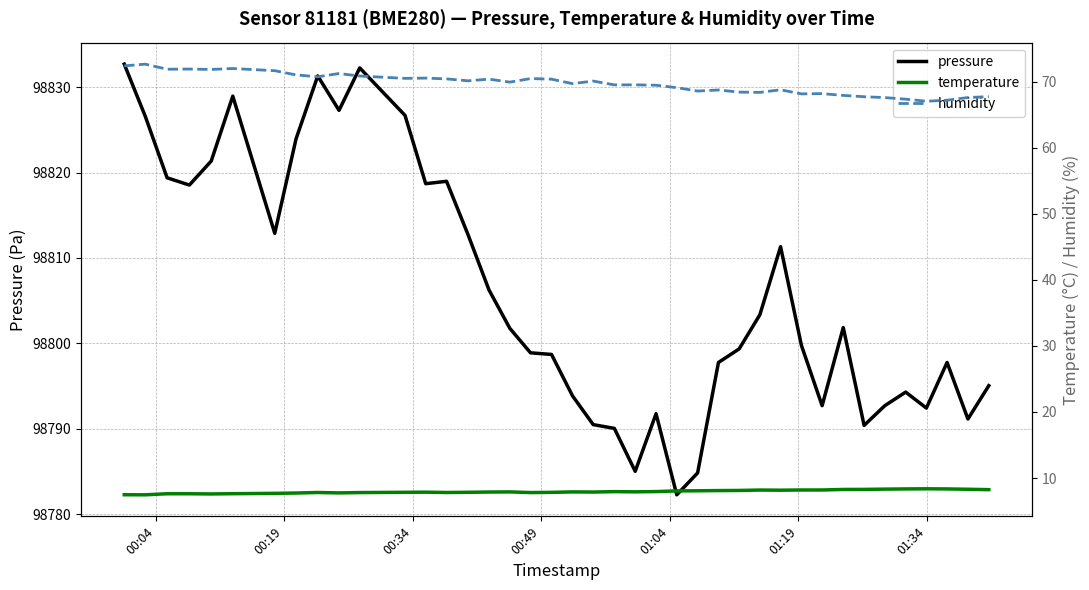

How many lines are shown in the chart?

3